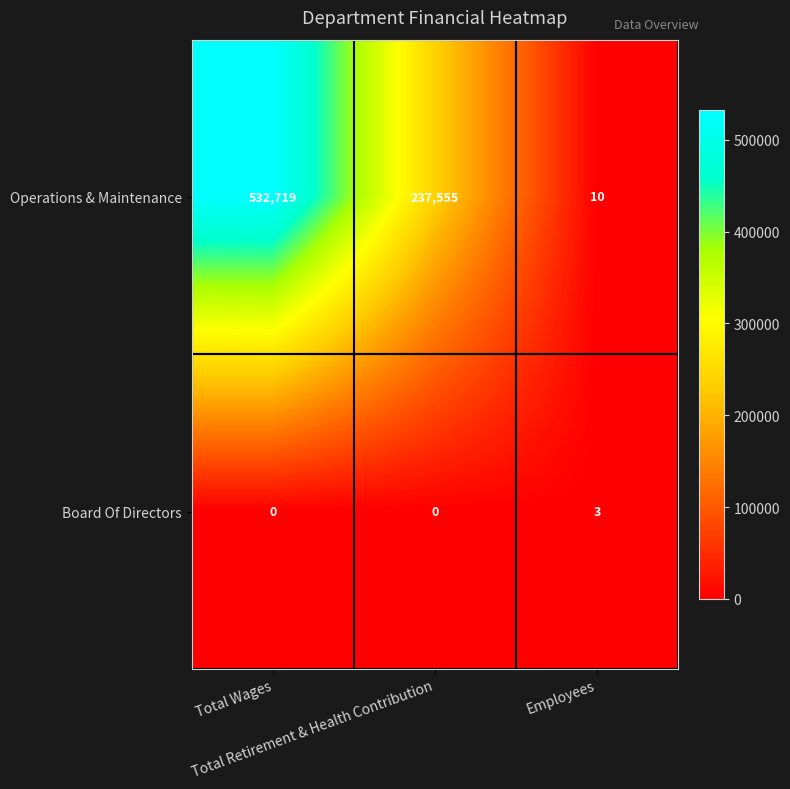

How many Board Of Directors values are between 0 and 3?

3